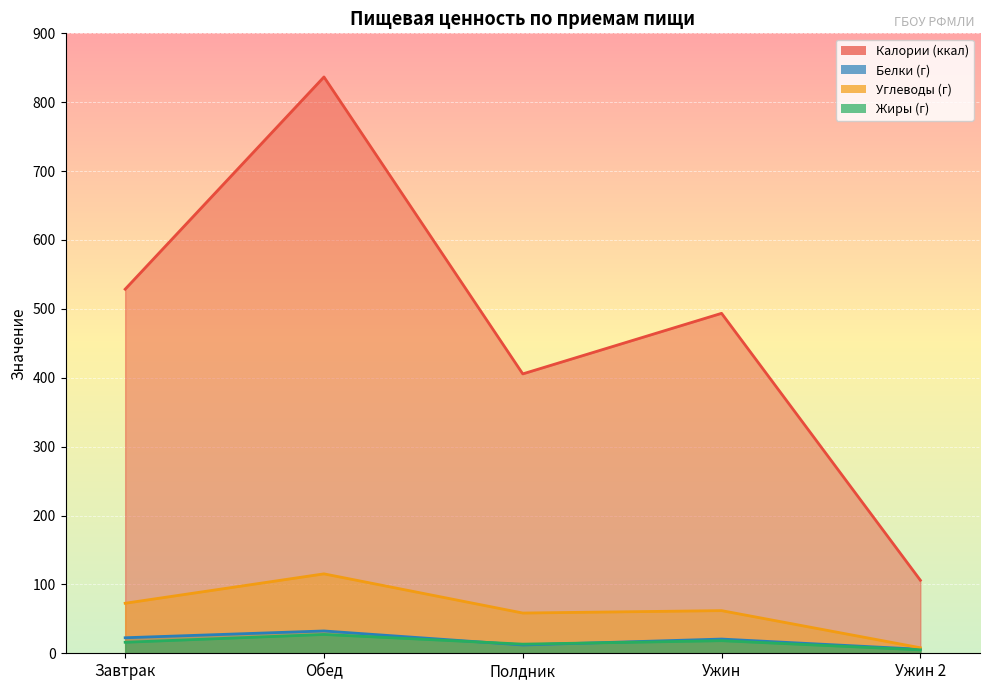

What position from the left is Завтрак?

1